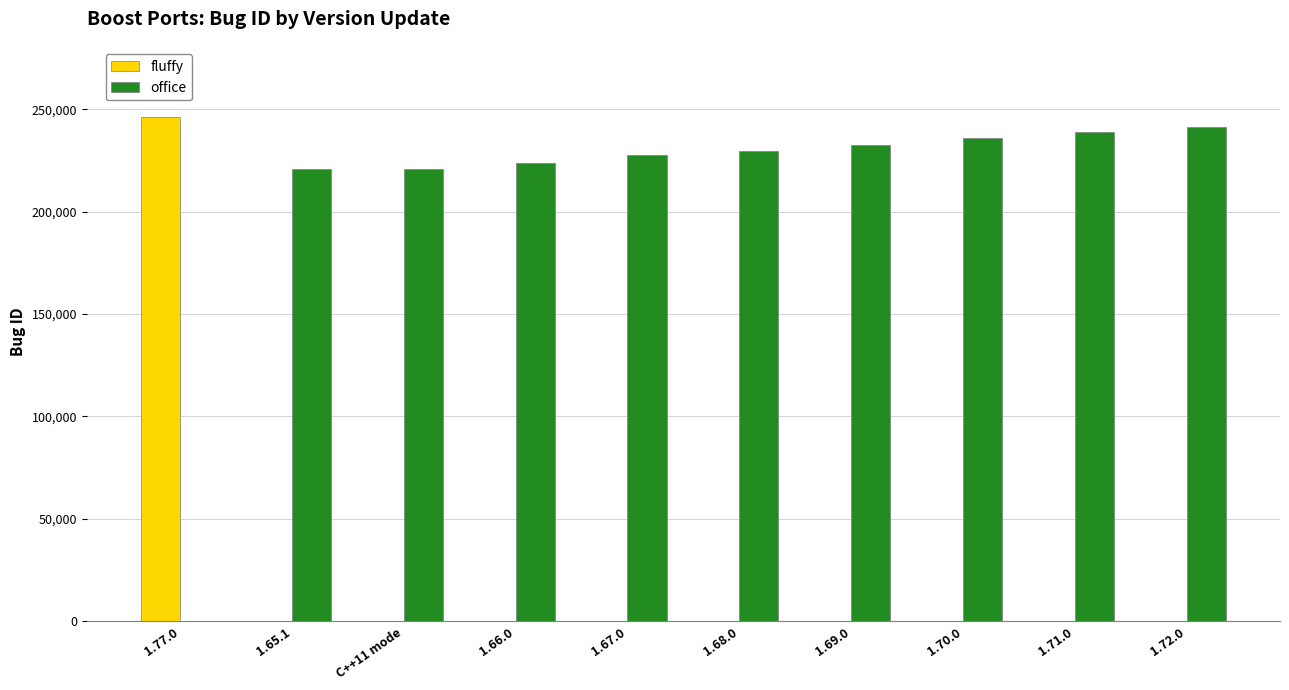

Is it true that office equals 92016 at 1.72.0?

False